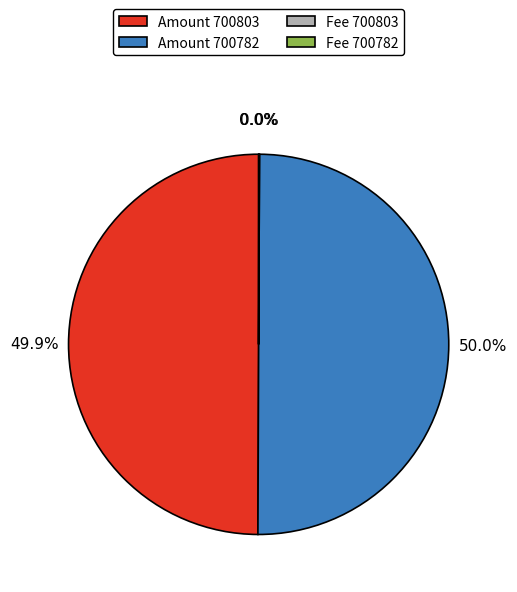

How many segments does this pie chart have?

2